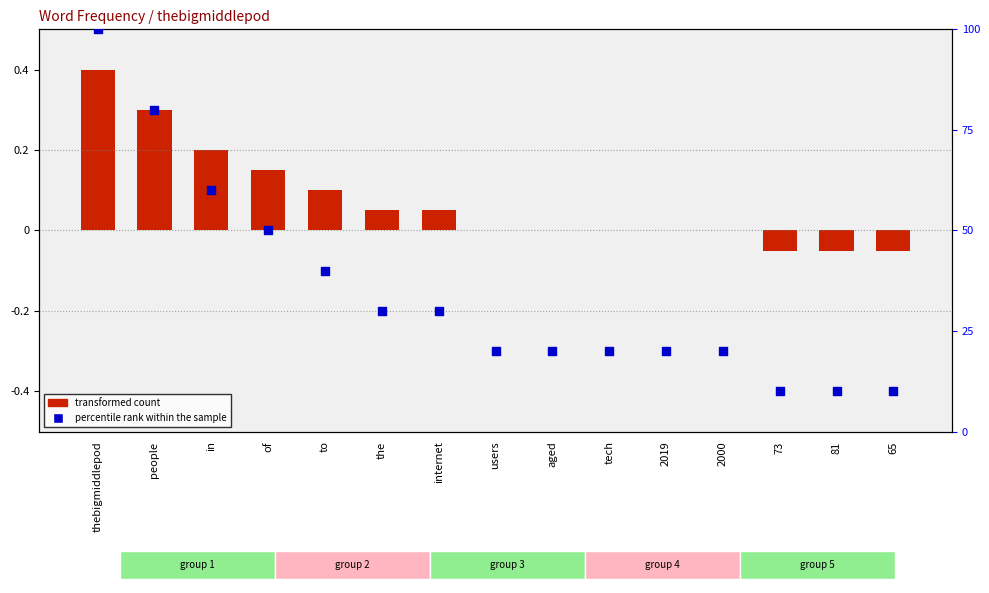

Is the value of percentile rank within the sample at users greater than the value of transformed count at 2000?

Yes